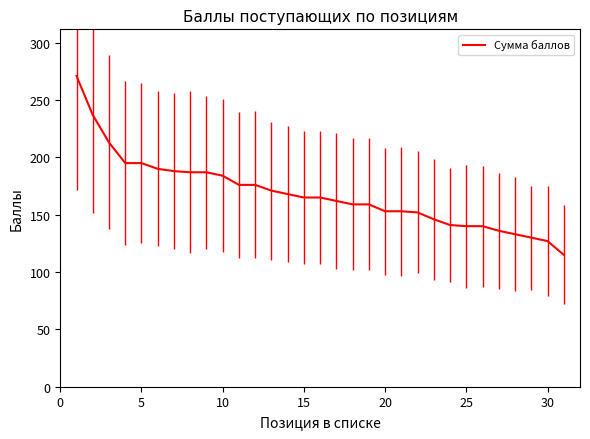

How many lines are shown in the chart?

1